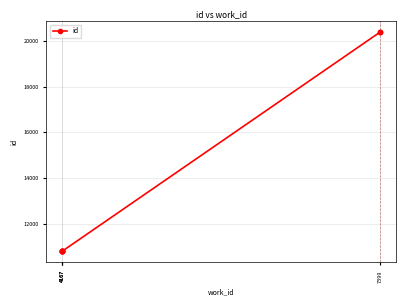

What is the ratio of the value at 4167 to the value at 4167?

1.0